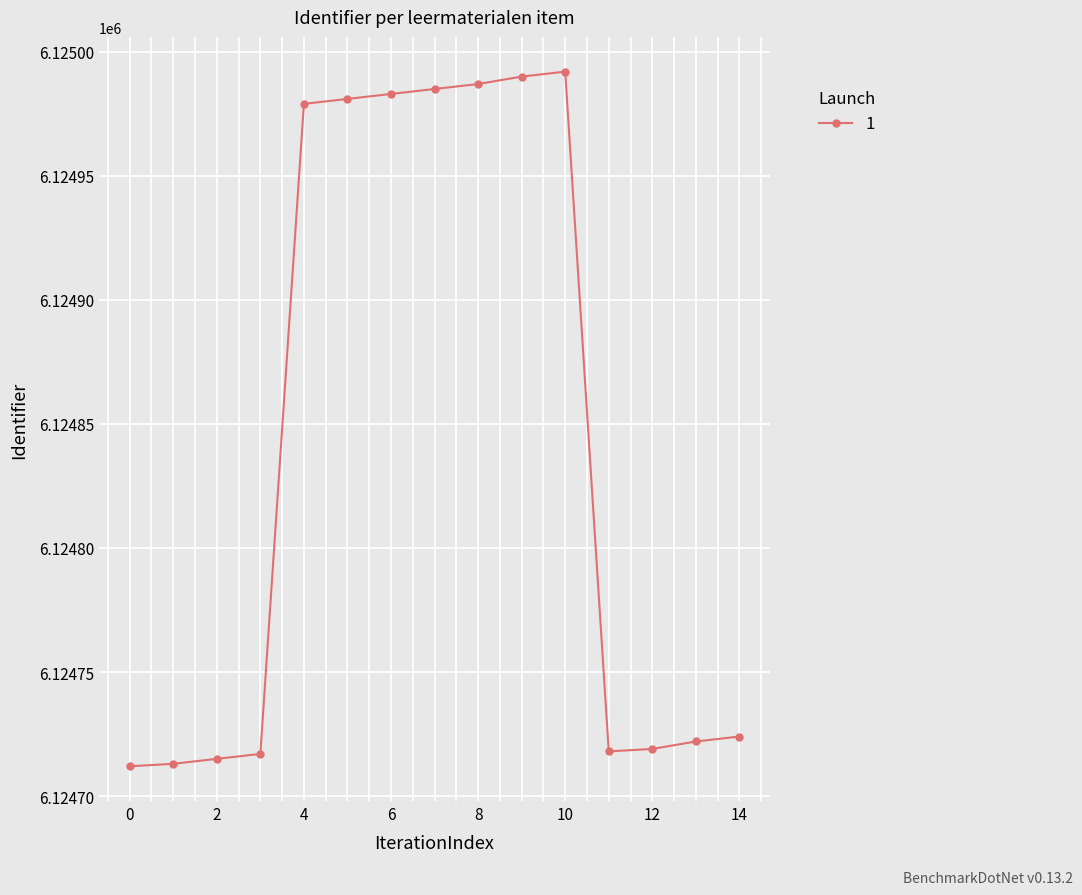

What is the difference between the second highest and second lowest values?

277